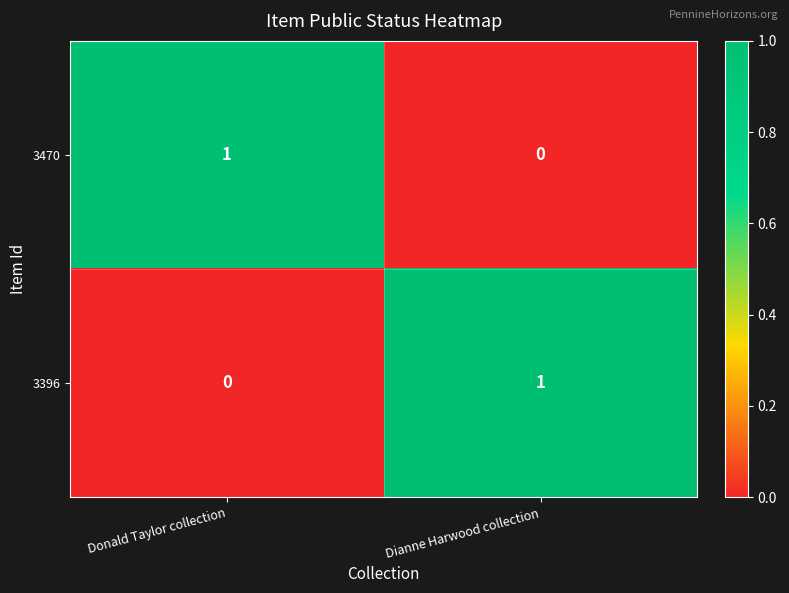

Is it true that 3470 equals 1 at Donald Taylor collection?

True